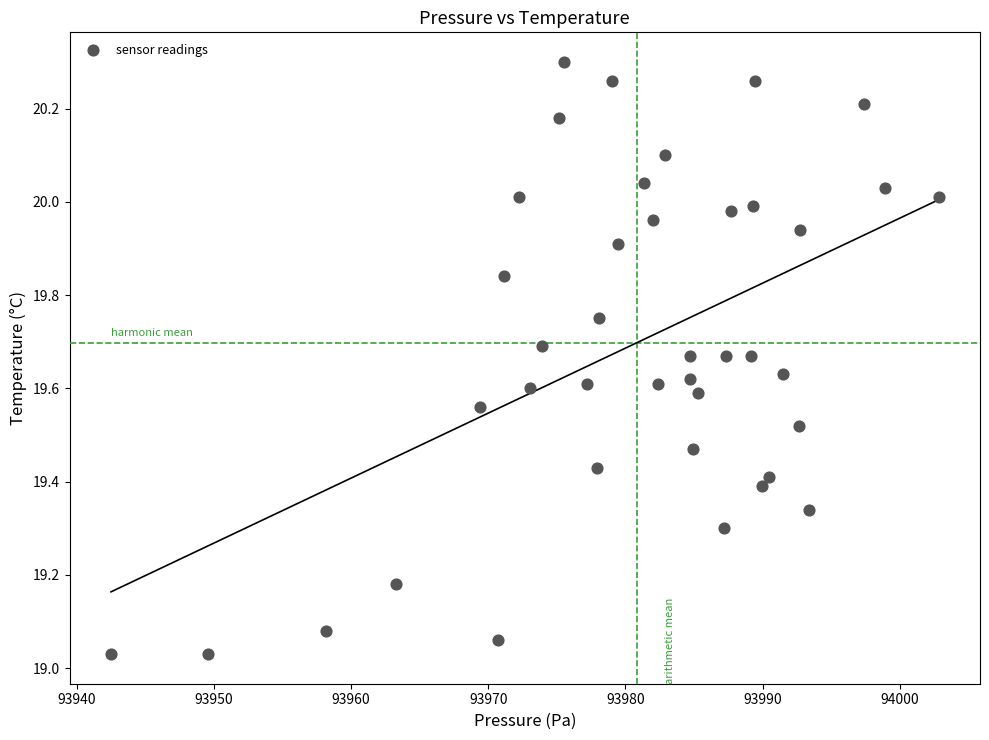

What is the range of X values (max minus min)?

60.3